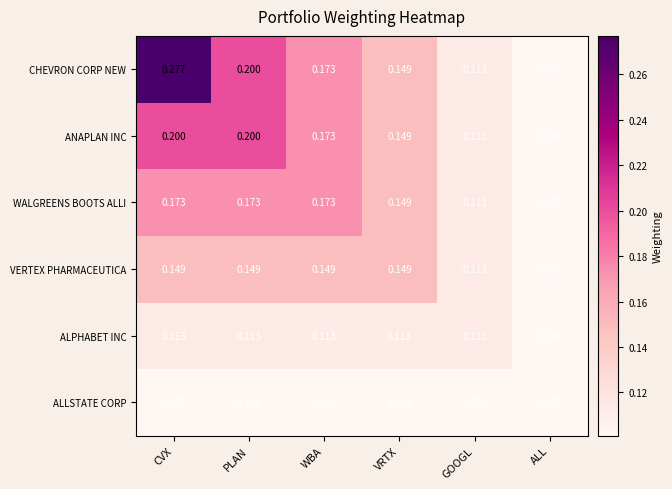

Which series has the widest spread of values?

CHEVRON CORP NEW